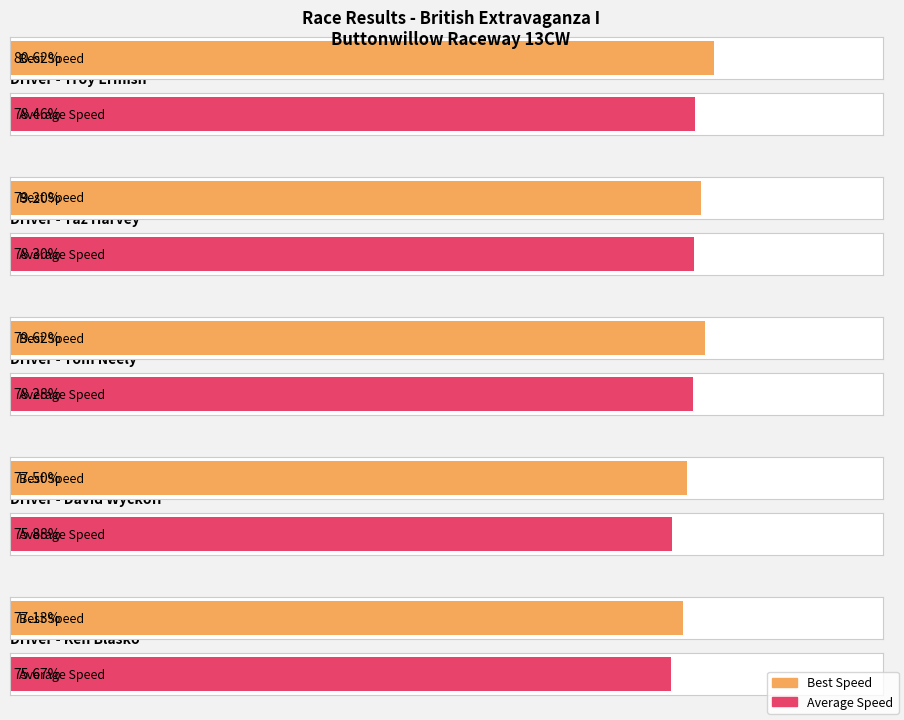

The Best Lap series shows 11.6 at Taz Harvey. True or false?

False